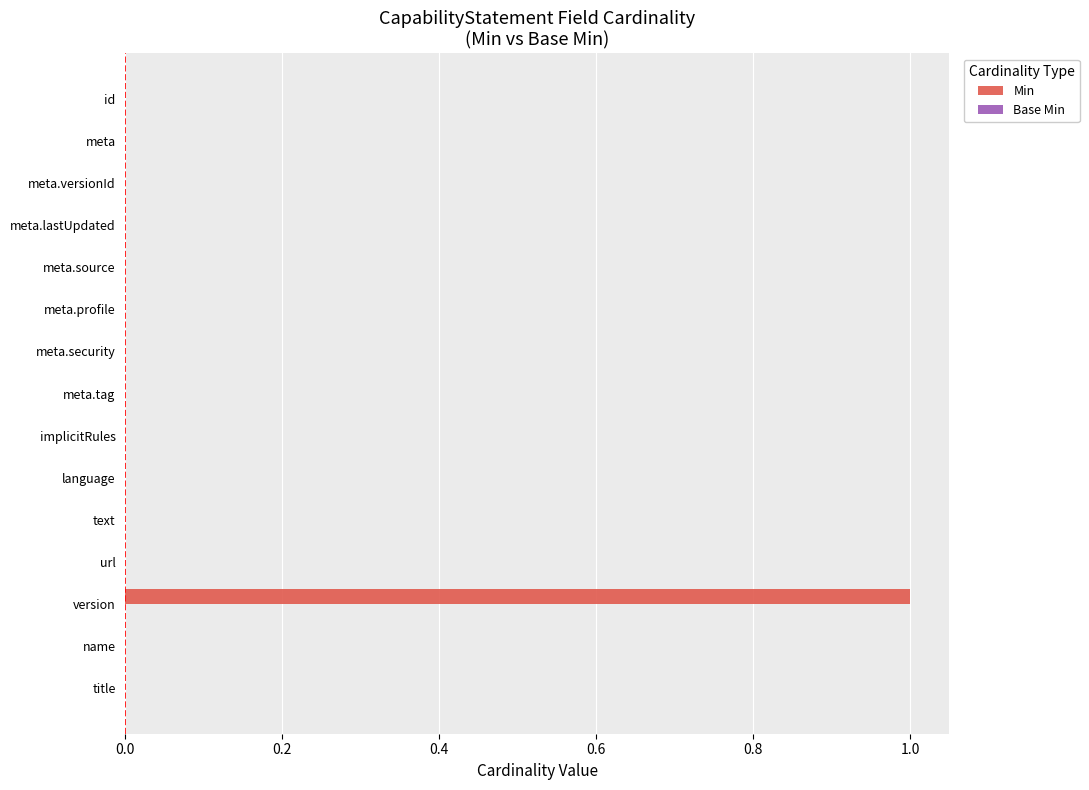

The chart shows a value of 0 at meta.security. True or false?

True